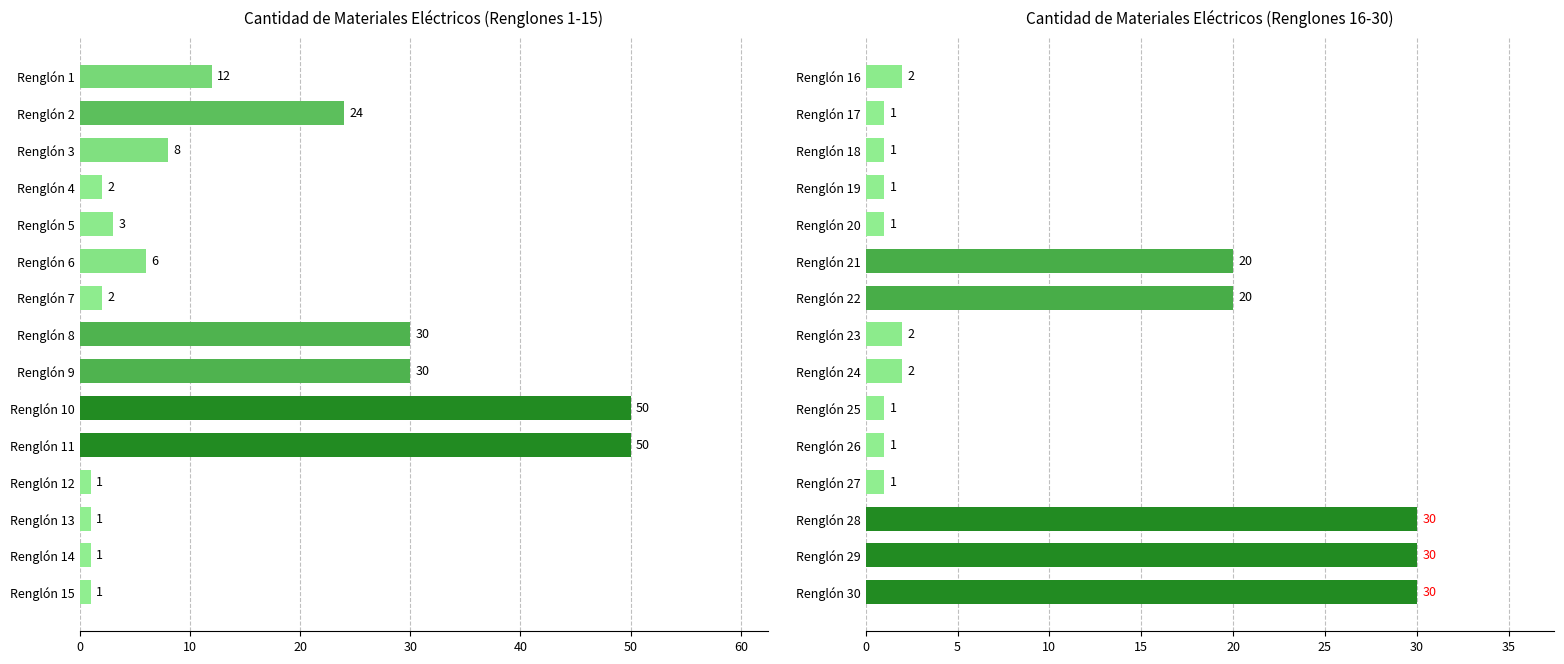

Count the number of values greater than 2.

5